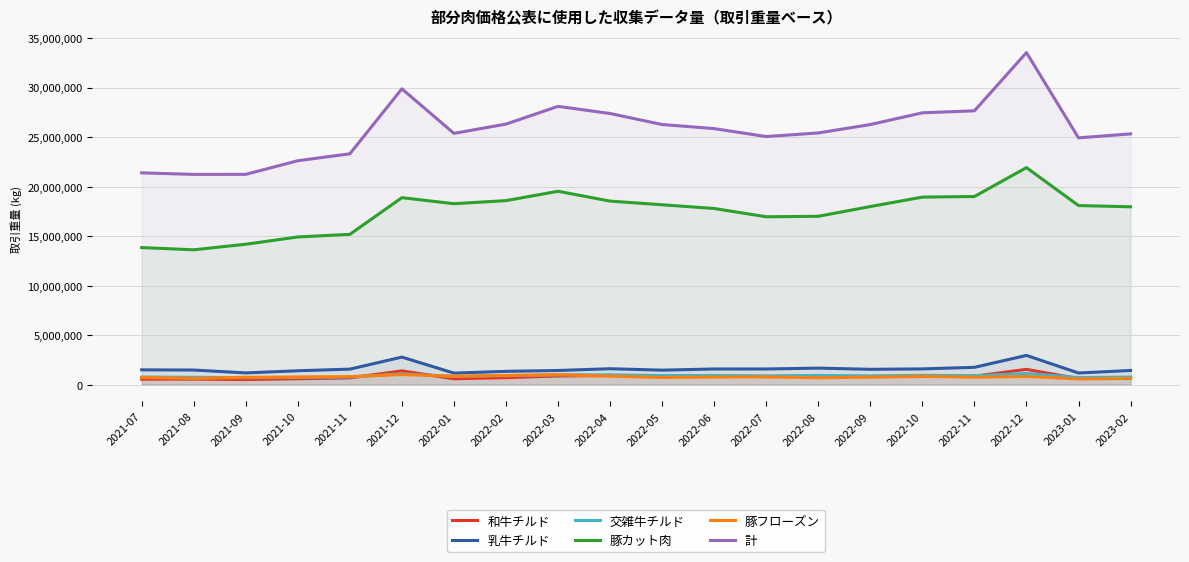

At how many categories does at least one series exceed 13069194?

20